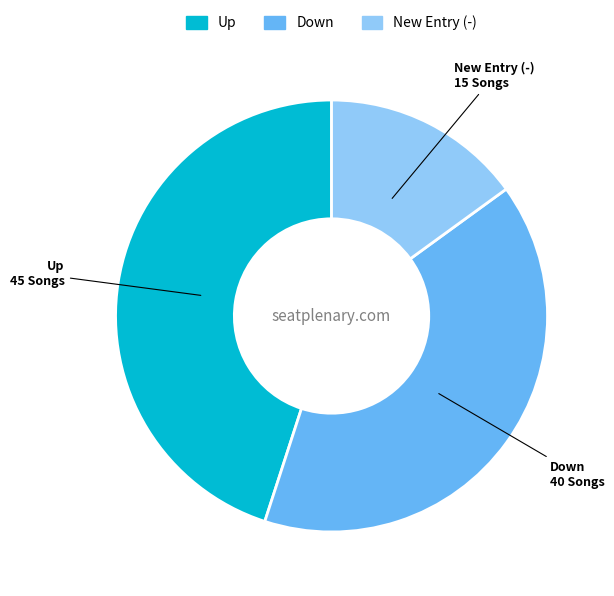

Rank the categories by value from highest to lowest.

Up, Down, New Entry (-)